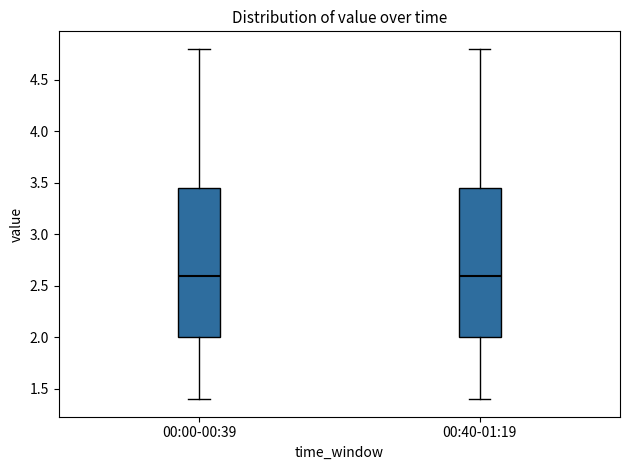

Reading left to right, read every box against the y-axis: the position of its median line, the range the box covers, and the ends of its whiskers. The values are not printed on the chart, so give them approximately, as read against the axis.

00:00-00:39: median 2.60, box 2.00 to 3.45, whiskers 1.40 to 4.80
00:40-01:19: median 2.60, box 2.00 to 3.45, whiskers 1.40 to 4.80